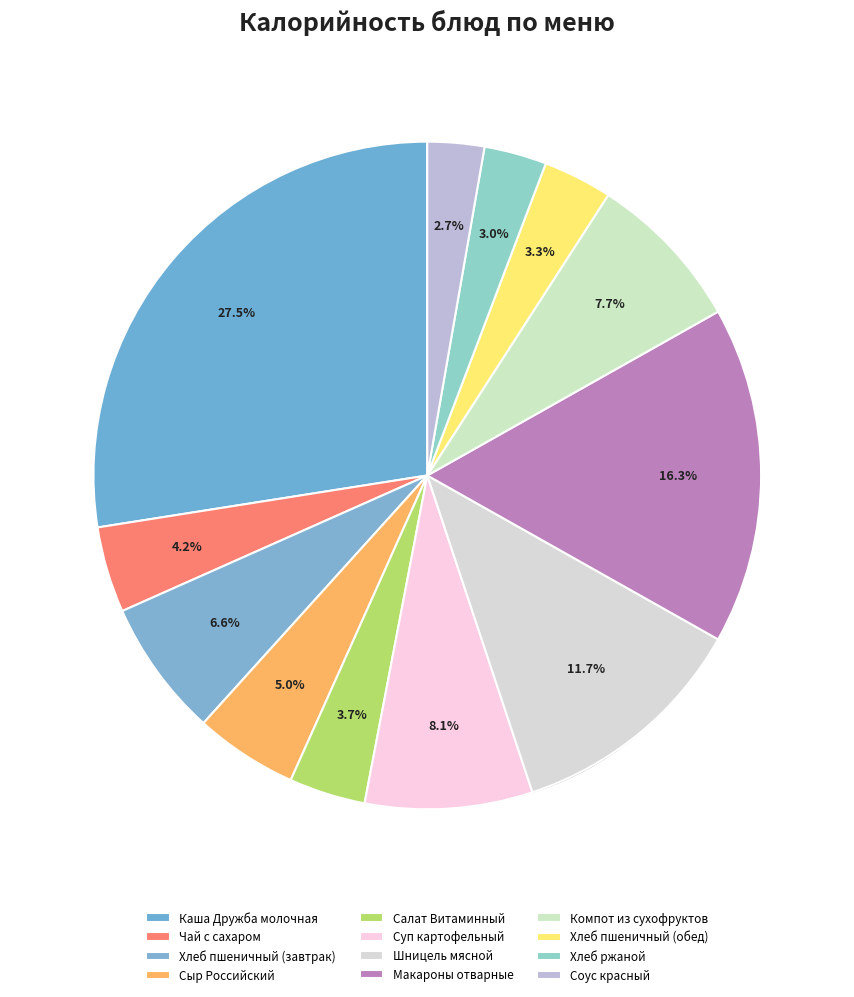

To the nearest percent, what portion does Макароны отварные represent?

16%